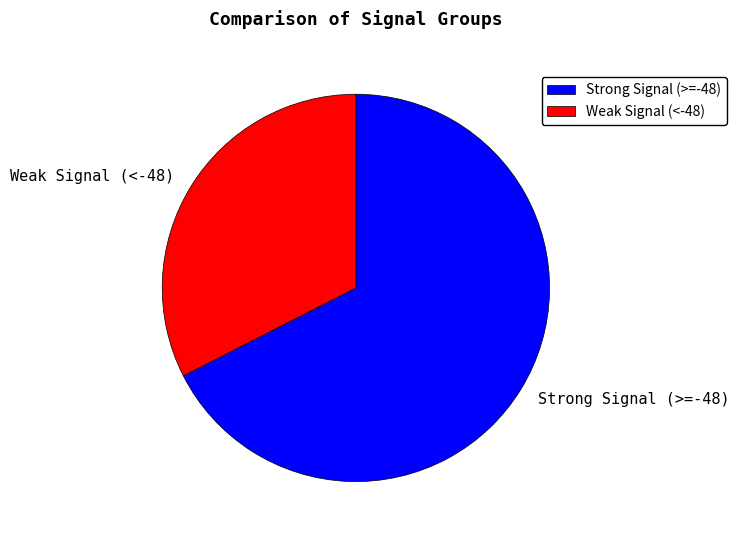

Does any single category account for the majority?

Yes